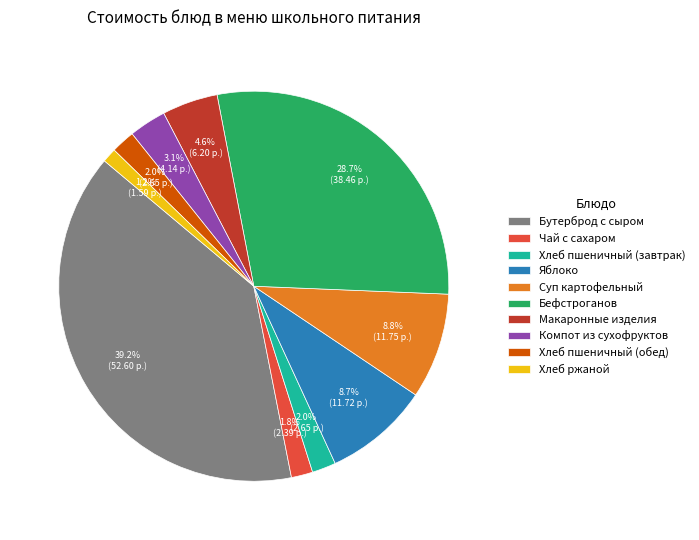

Which category has the biggest portion of the pie?

Бутерброд с сыром